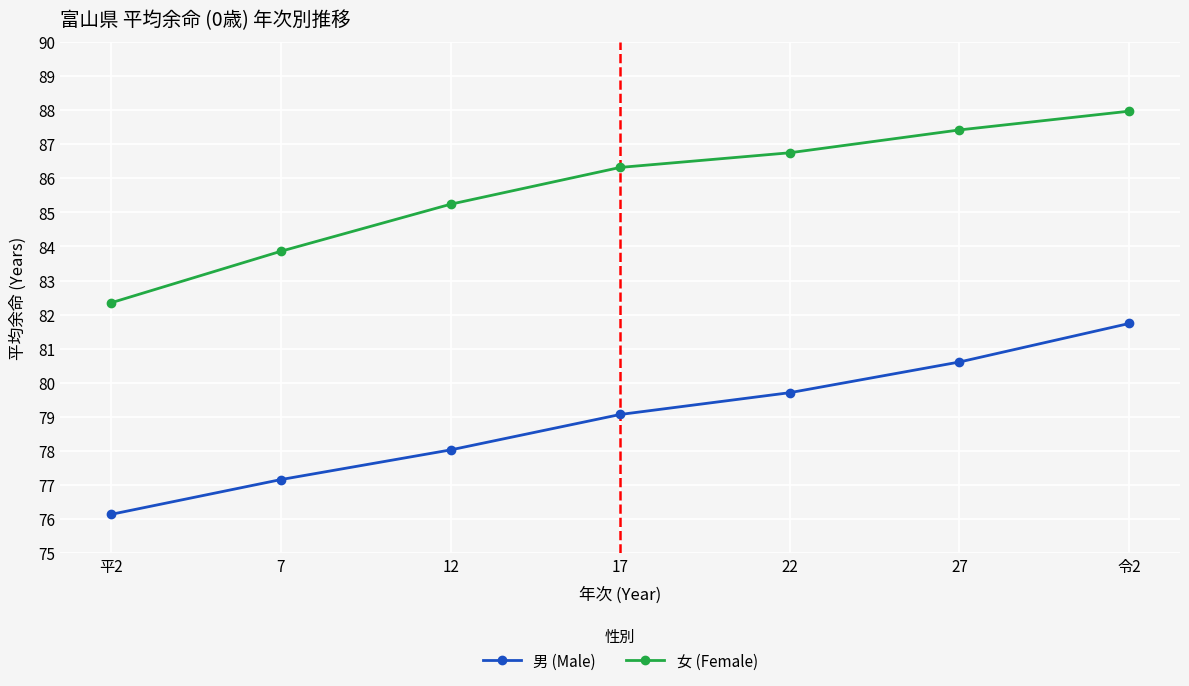

What position from the left is 22?

5